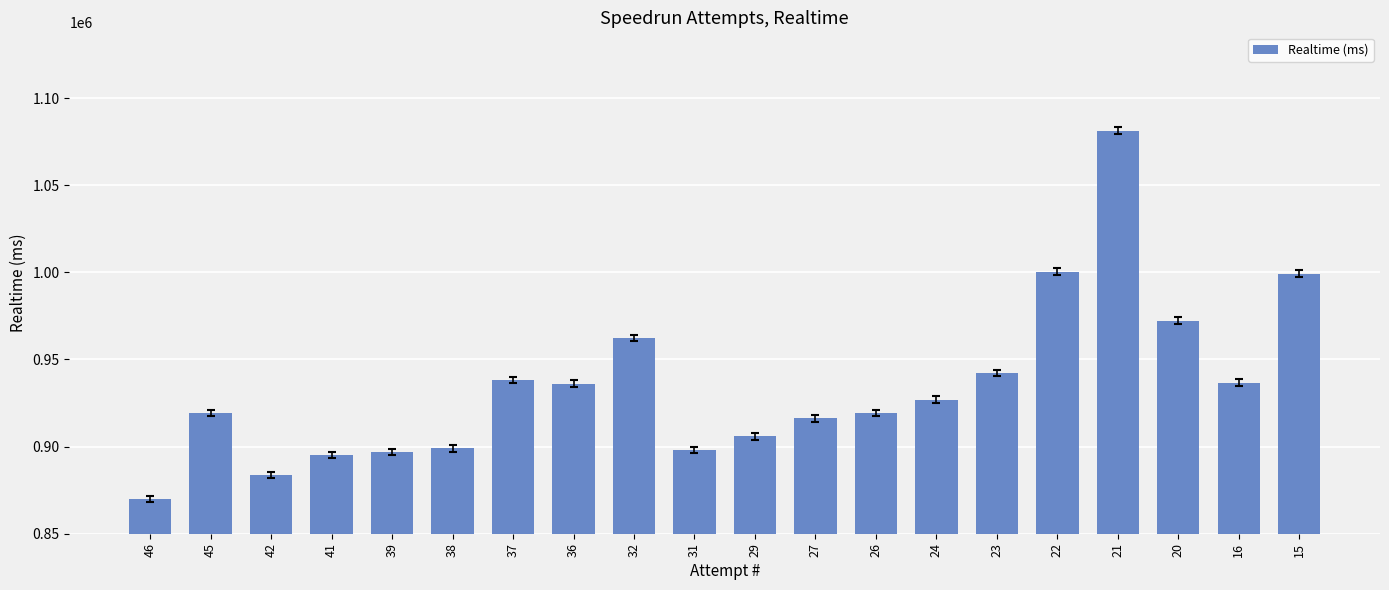

What is the minimum value shown in the chart?

869860